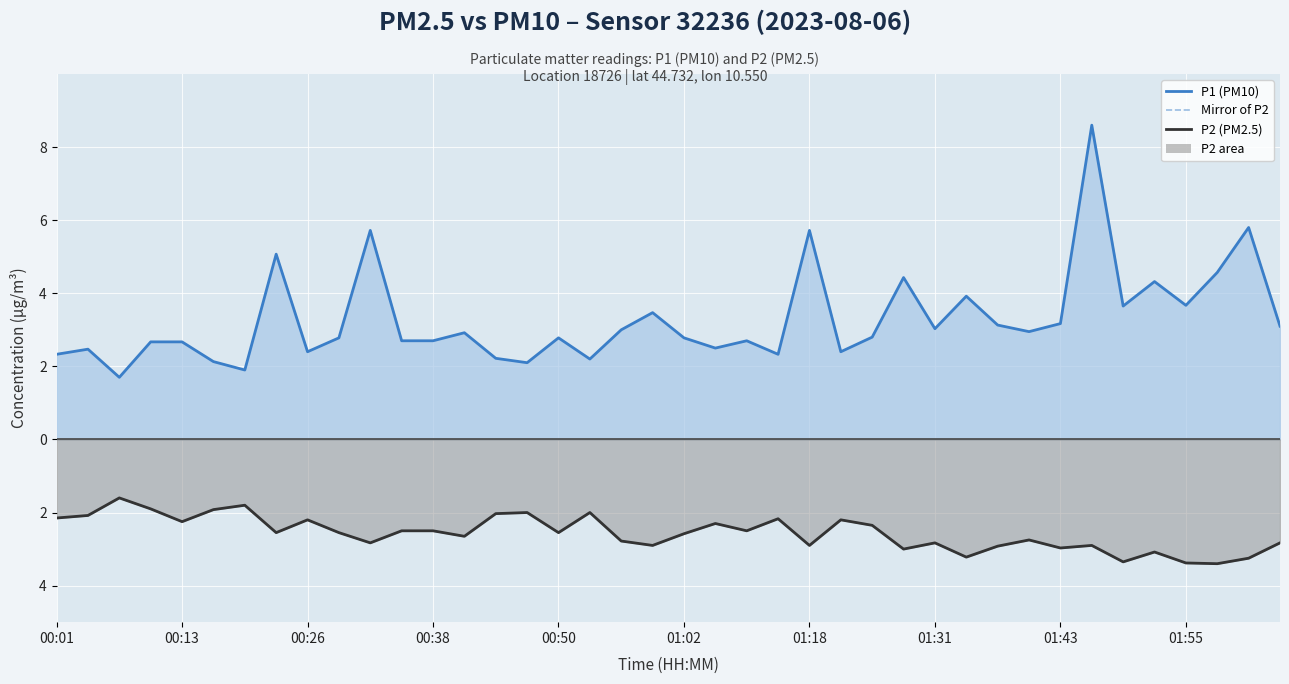

Is it true that P2 (PM2.5) line equals -2.0 at 15?

True